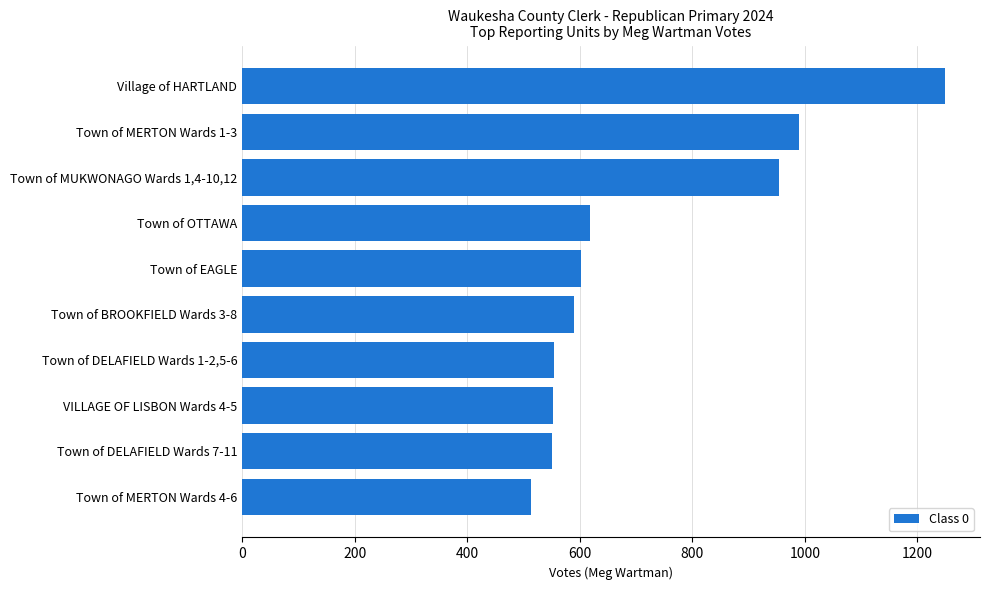

The value at Town of BROOKFIELD Wards 3-8 is 590. True or false?

True